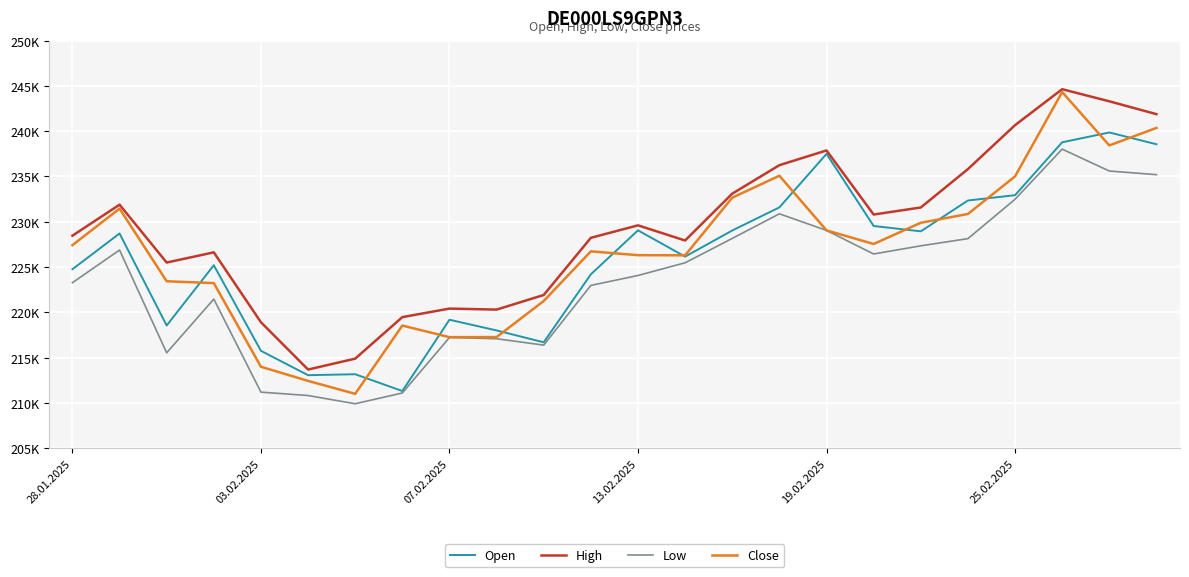

Is this an area chart (filled region under the line)?

No